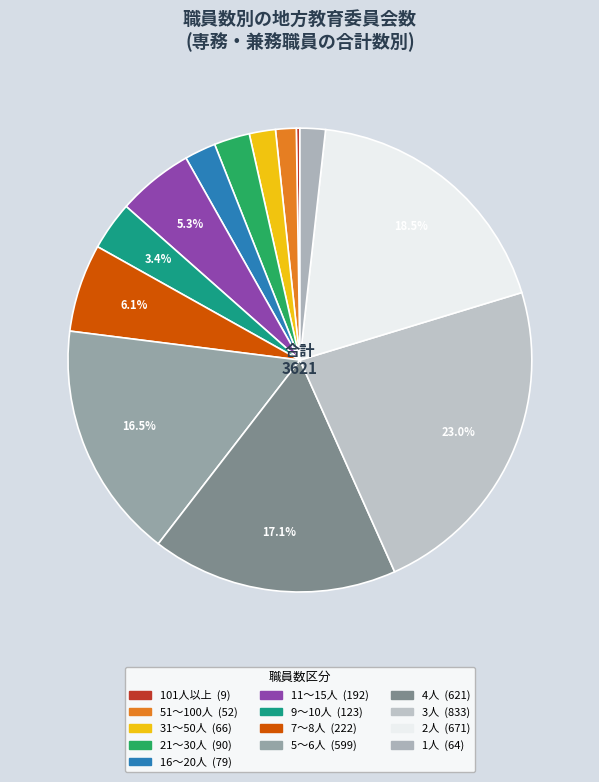

Rank the categories by value from highest to lowest.

3人, 2人, 4人, 5～6人, 7～8人, 11～15人, 9～10人, 21～30人, 16～20人, 31～50人, 1人, 51～100人, 101人以上